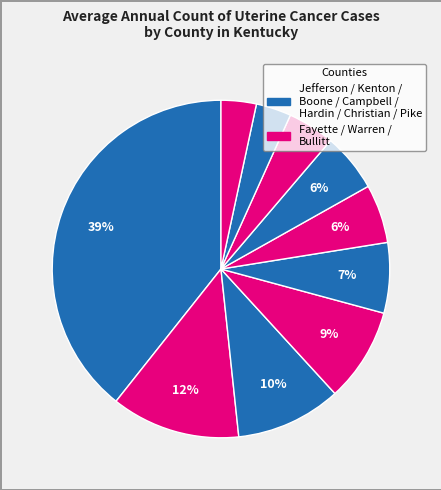

How many segments does this pie chart have?

10